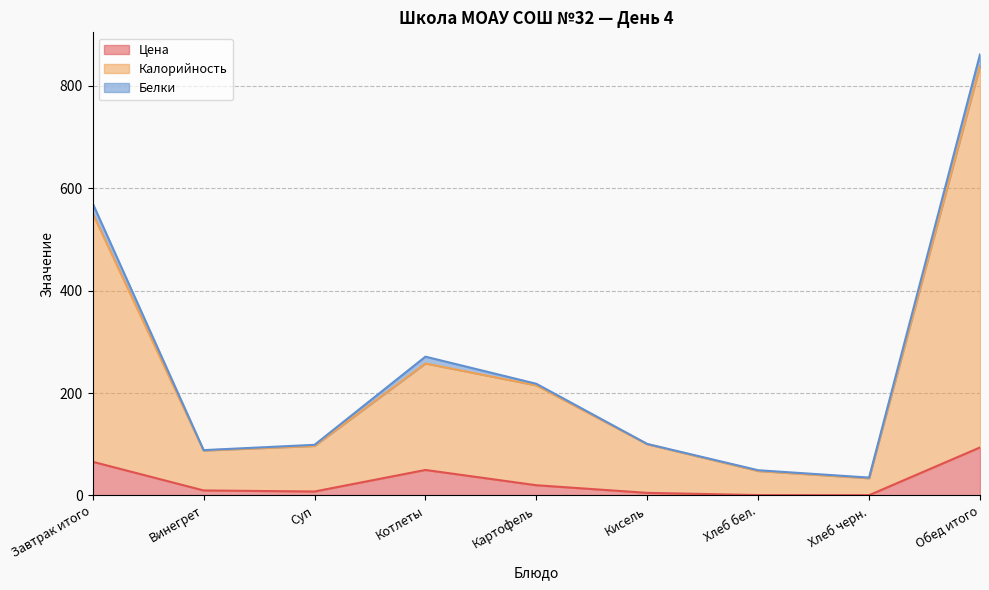

Between Картофель and Кисель, which is larger?

Картофель